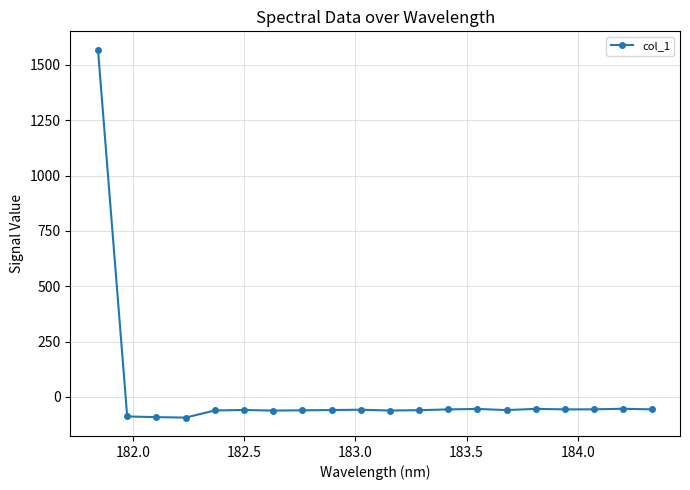

How many series are shown in this chart?

1